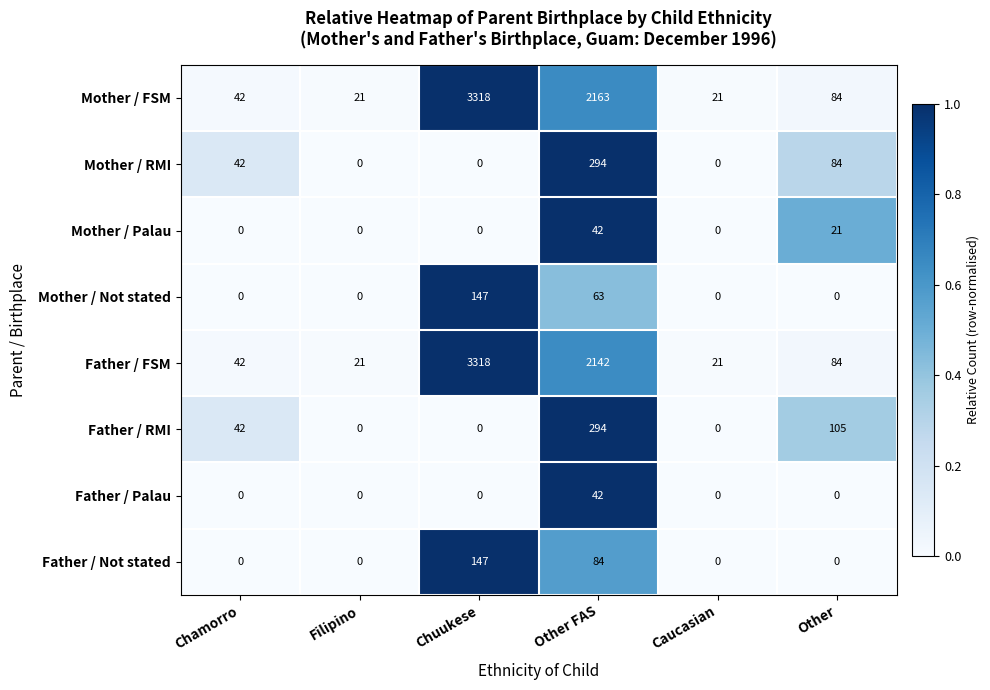

The value of Father / FSM at Chuukese is 1789. True or false?

False